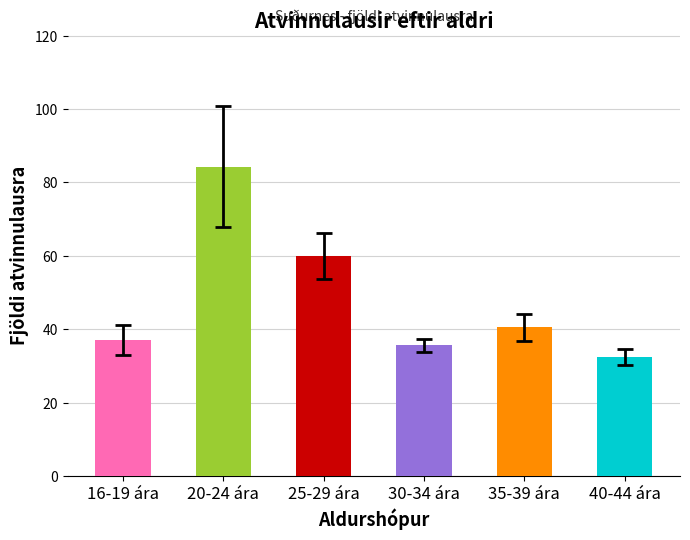

What is the difference between the values at 30-34 ára and 35-39 ára?

4.8